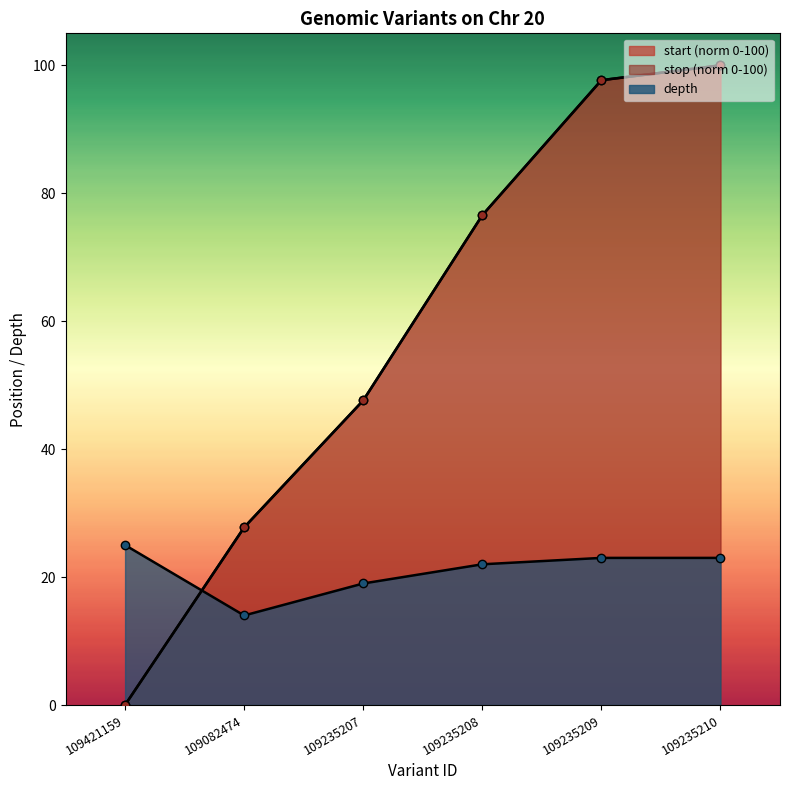

How many values in the start series are below 76?

3